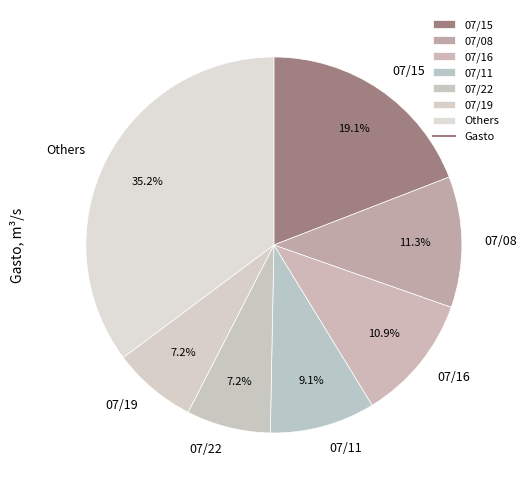

Which category has the biggest portion of the pie?

Others